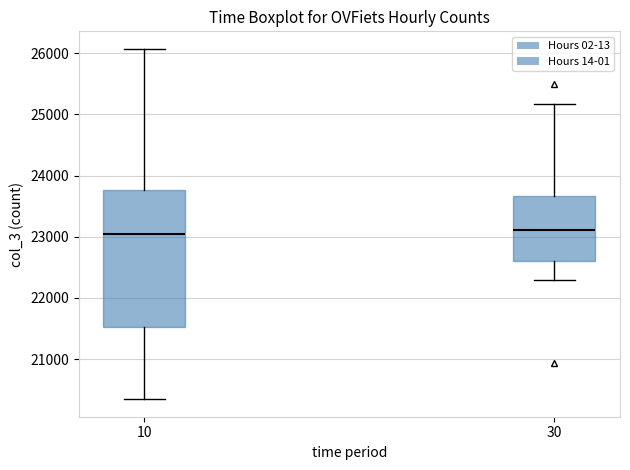

Comparing the boxes themselves (not the whiskers), which one is the tallest?

10